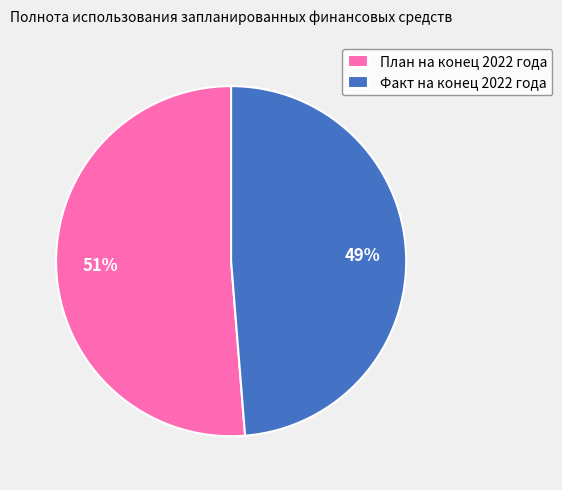

Which category accounts for the majority?

План на конец 2022 года